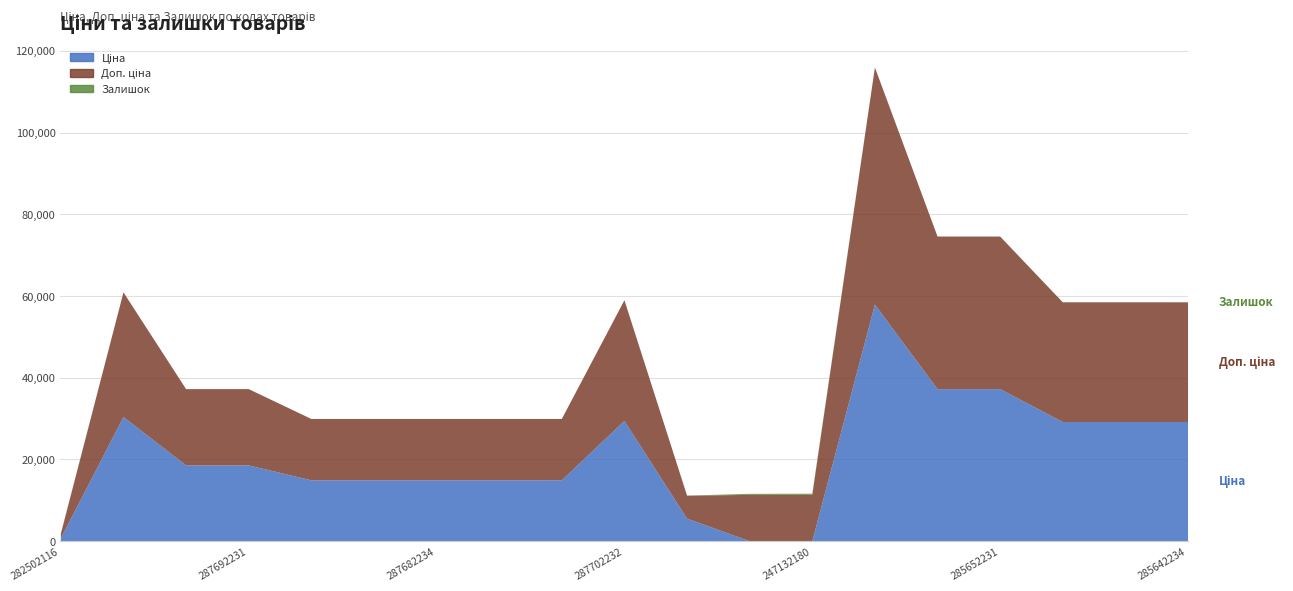

Which category has the lowest value in the Залишок series?

287712232